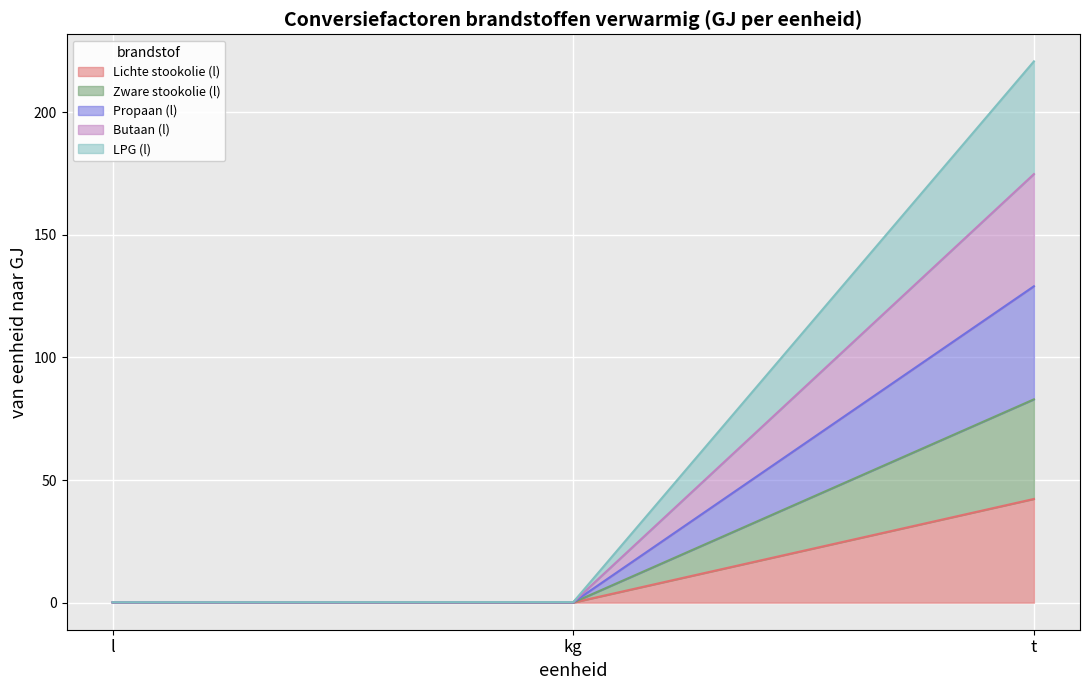

The LPG (l) series shows 0.2 at kg. True or false?

False